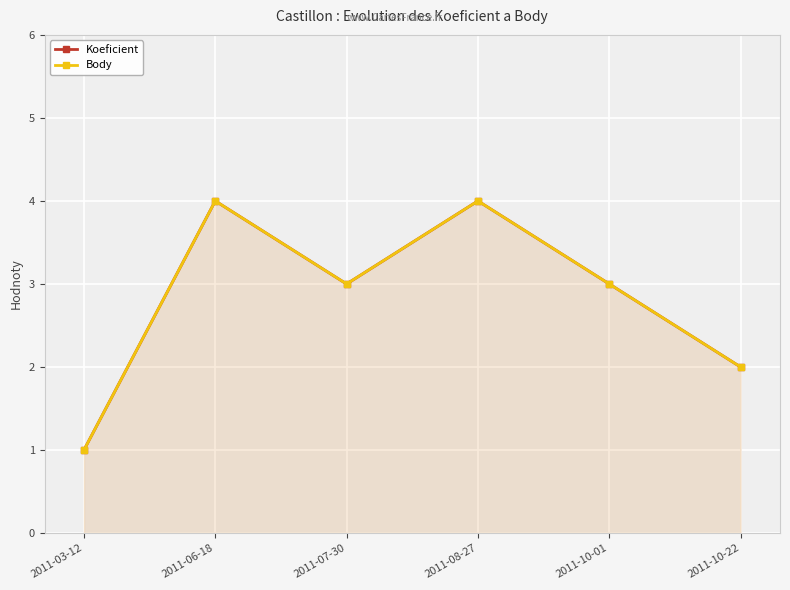

What is the lowest value of the Koeficient series?

1